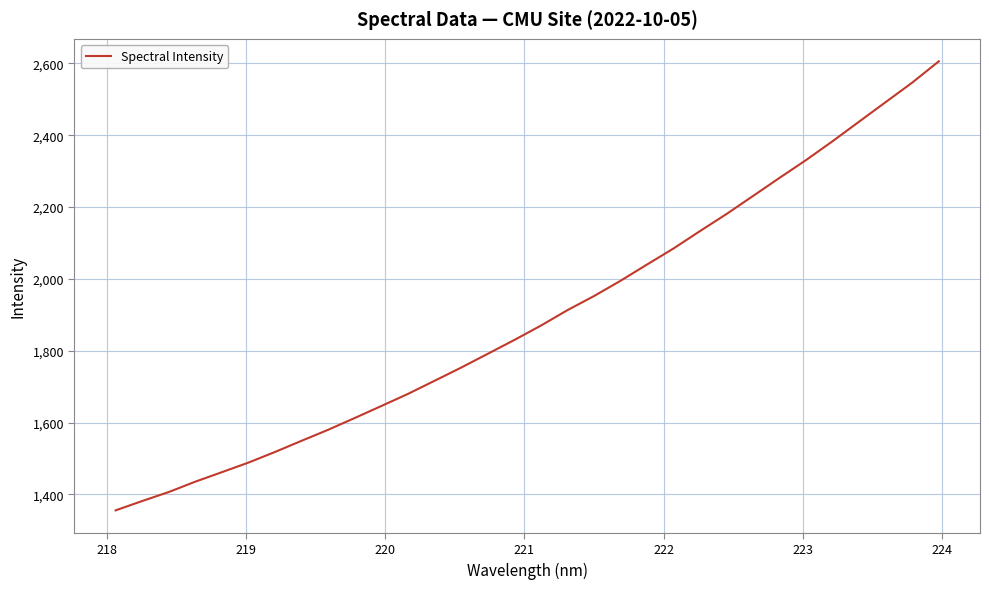

What is the difference between the maximum and minimum values?

1250.1